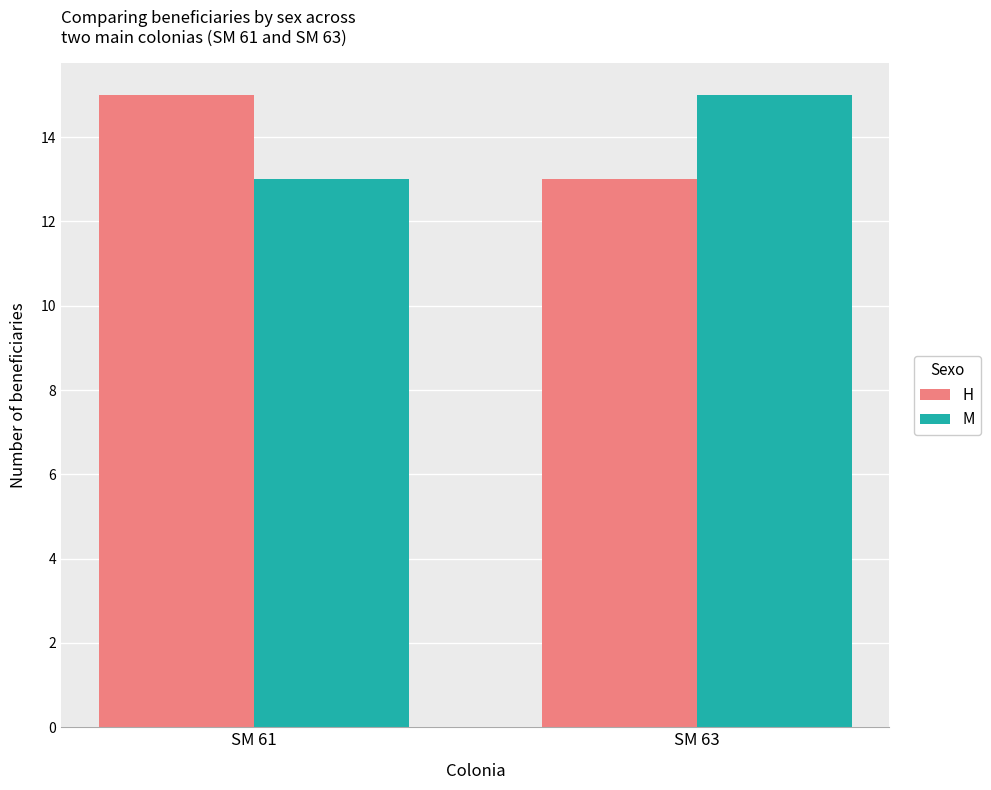

Rank the categories by H value from lowest to highest.

SM 63, SM 61